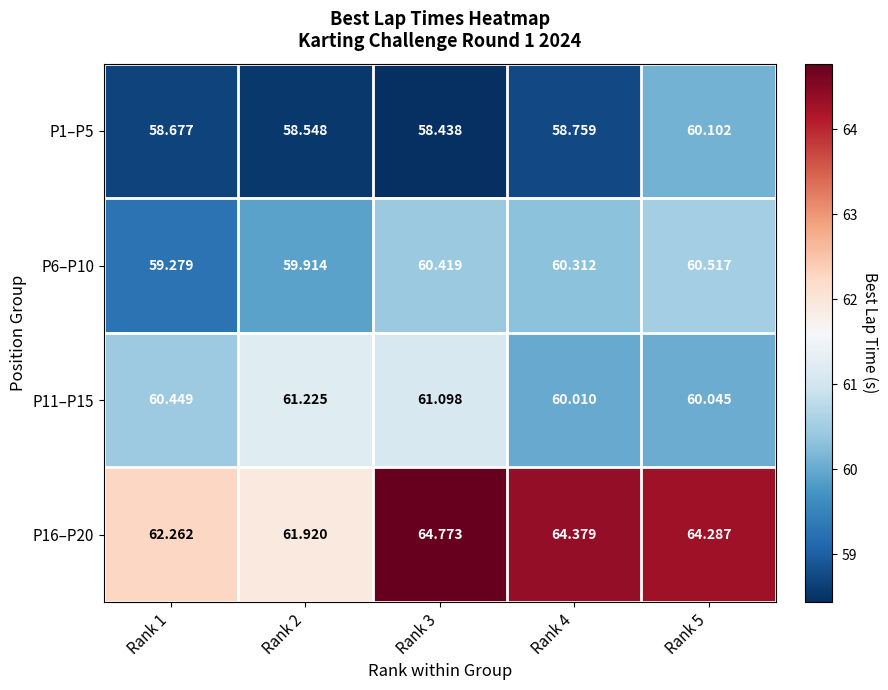

What is the spread (max minus min) of values at Rank 5?

4.2